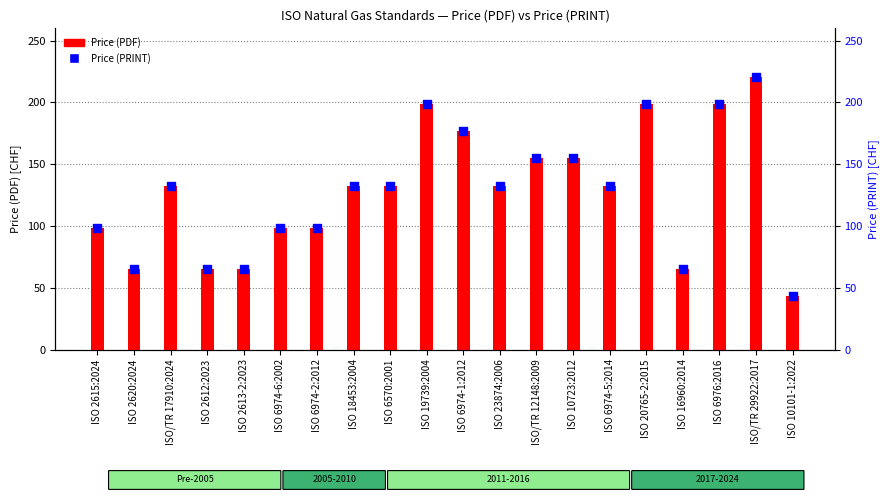

Which series has the largest total across all categories?

Price (PDF)